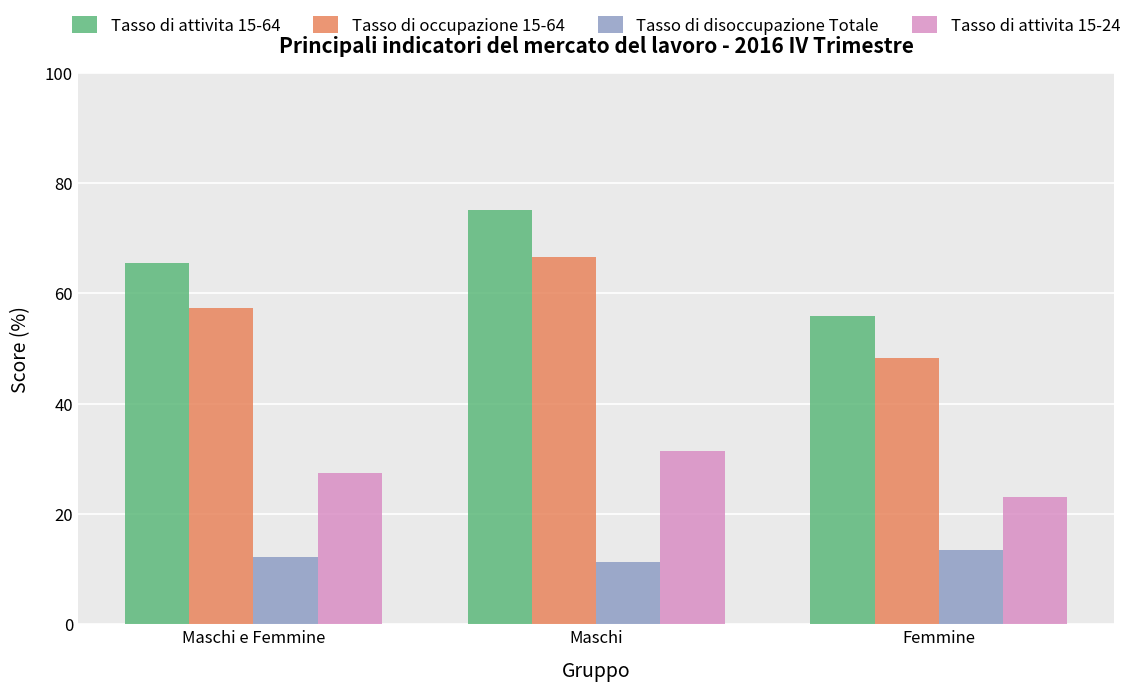

Reading left to right, list all the values displayed in this chart.

Tasso di attivita 15-64: 65.5	75.2	55.9
Tasso di occupazione 15-64: 57.4	66.5	48.3
Tasso di disoccupazione Totale: 12.2	11.3	13.4
Tasso di attivita 15-24: 27.4	31.4	23.1